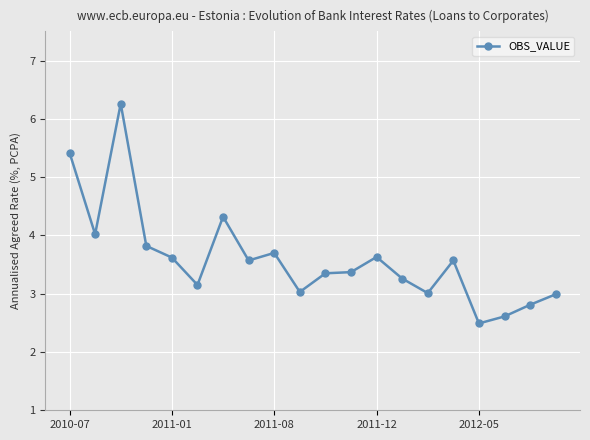

What is the value of the 11th point from the left?

3.4